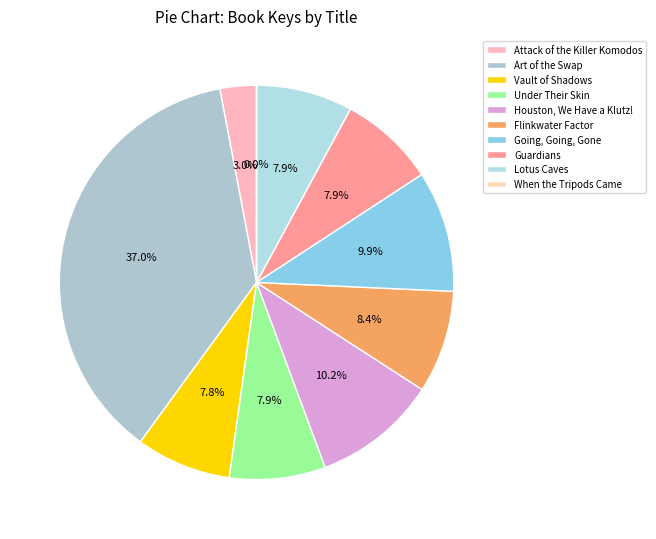

Does Under Their Skin account for over 50% of the chart?

No